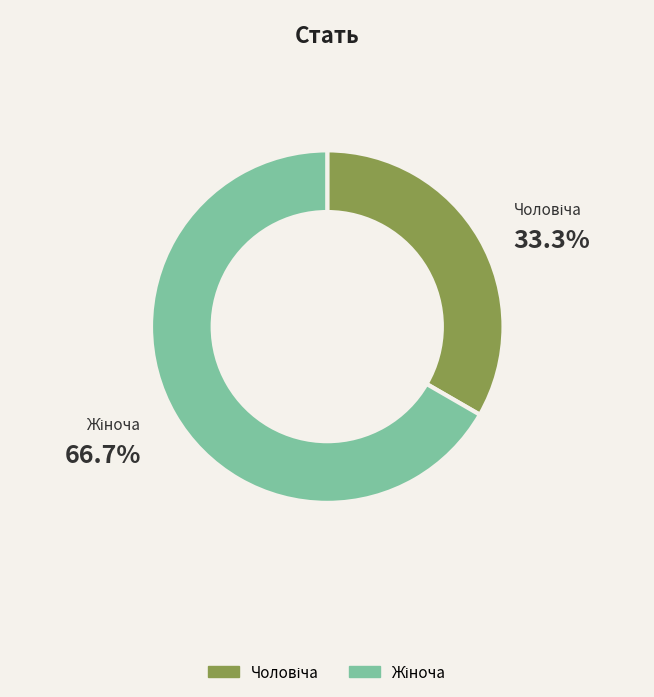

Does any single category account for the majority?

Yes